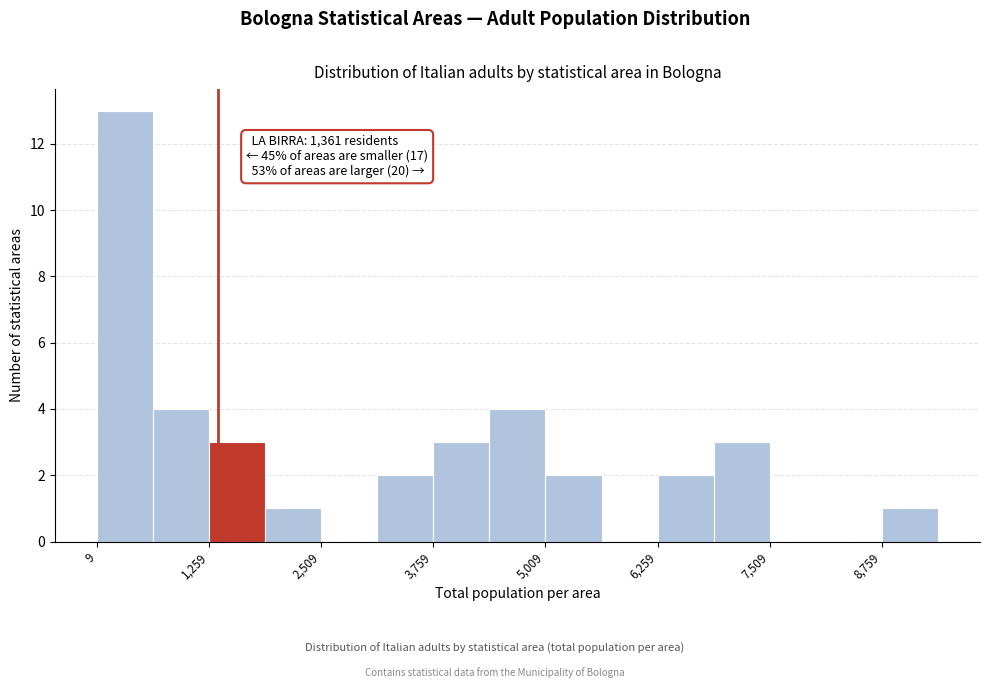

Around what value on the x-axis is the tallest bar? Give the approximate position of its centre, as read against the axis.

400